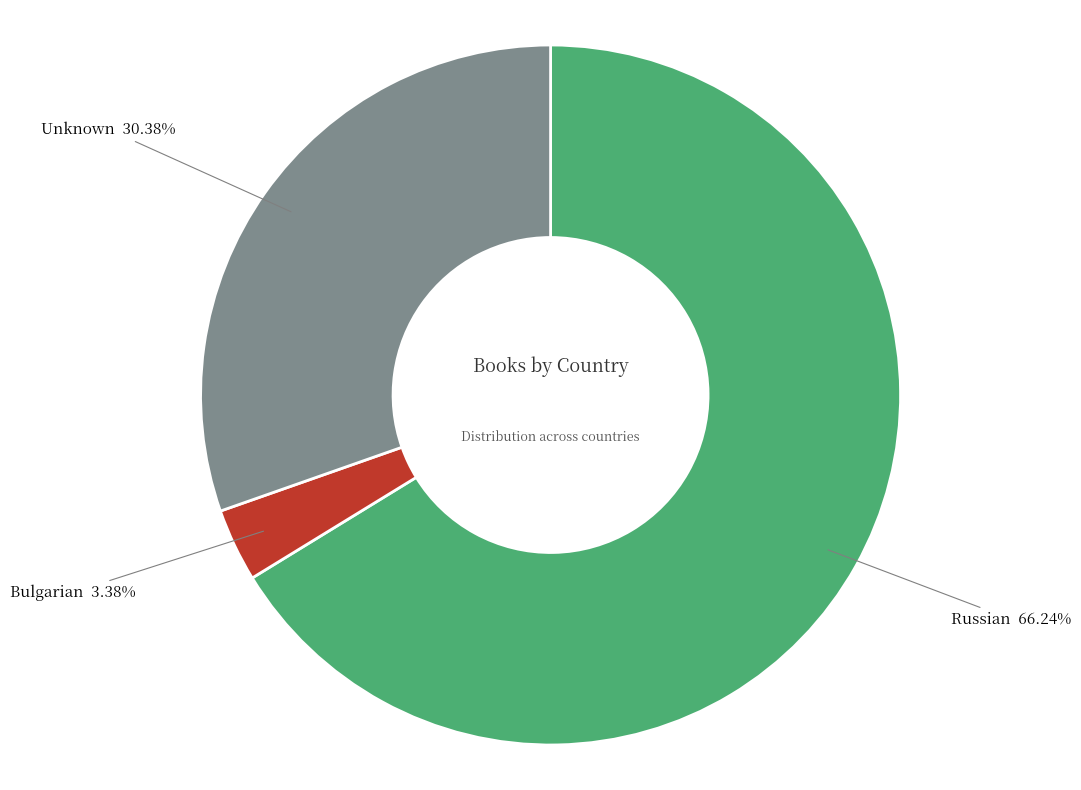

To the nearest percent, what is the combined percentage of Bulgarian and Unknown?

34%